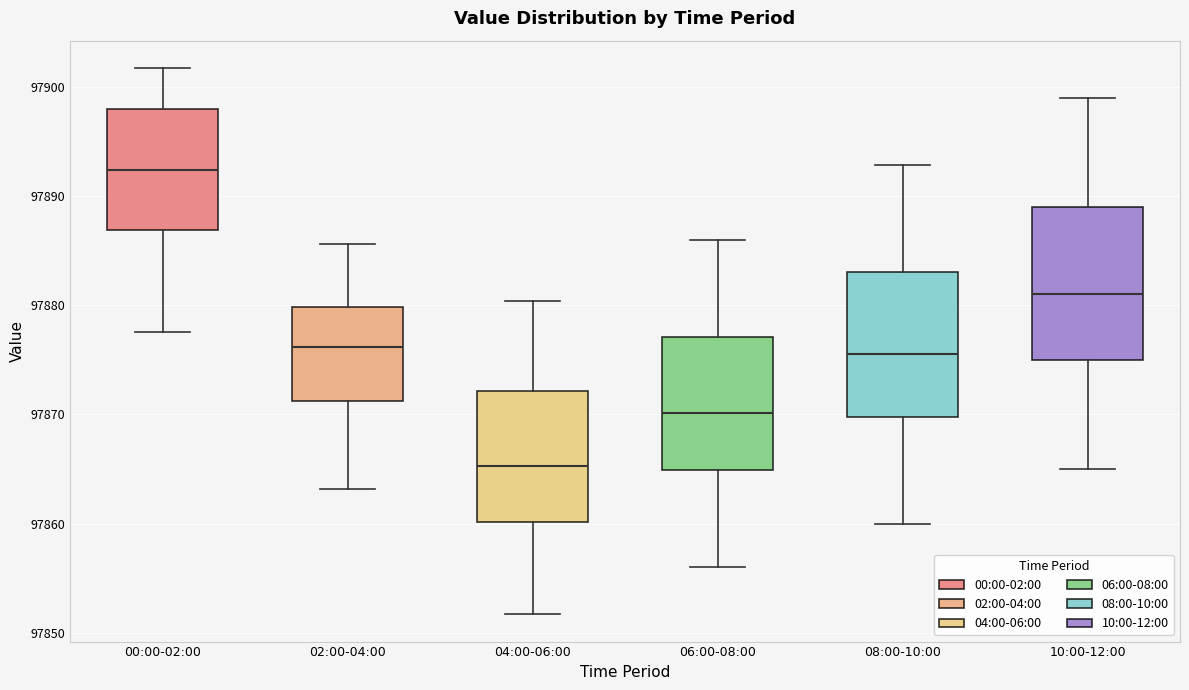

Reading left to right, transcribe this box plot: for each box, give where its median line is, the range the box spans, and where its two whiskers end, as read against the y-axis. The values are not printed on the chart, so give them approximately, as read against the axis.

00:00-02:00: median 97892, box 97887 to 97898, whiskers 97878 to 97902
02:00-04:00: median 97876, box 97871 to 97880, whiskers 97863 to 97886
04:00-06:00: median 97865, box 97860 to 97872, whiskers 97852 to 97880
06:00-08:00: median 97870, box 97865 to 97877, whiskers 97856 to 97886
08:00-10:00: median 97876, box 97870 to 97883, whiskers 97860 to 97893
10:00-12:00: median 97881, box 97875 to 97889, whiskers 97865 to 97899